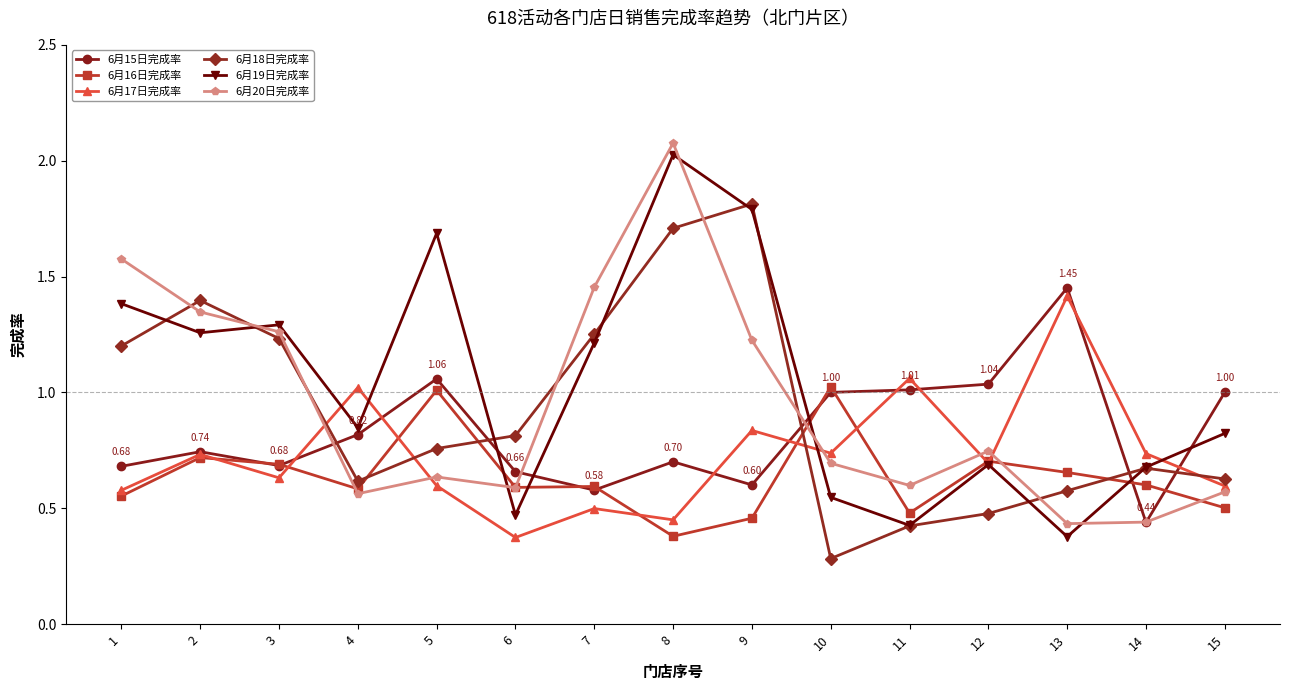

Count the number of categories in the chart.

15